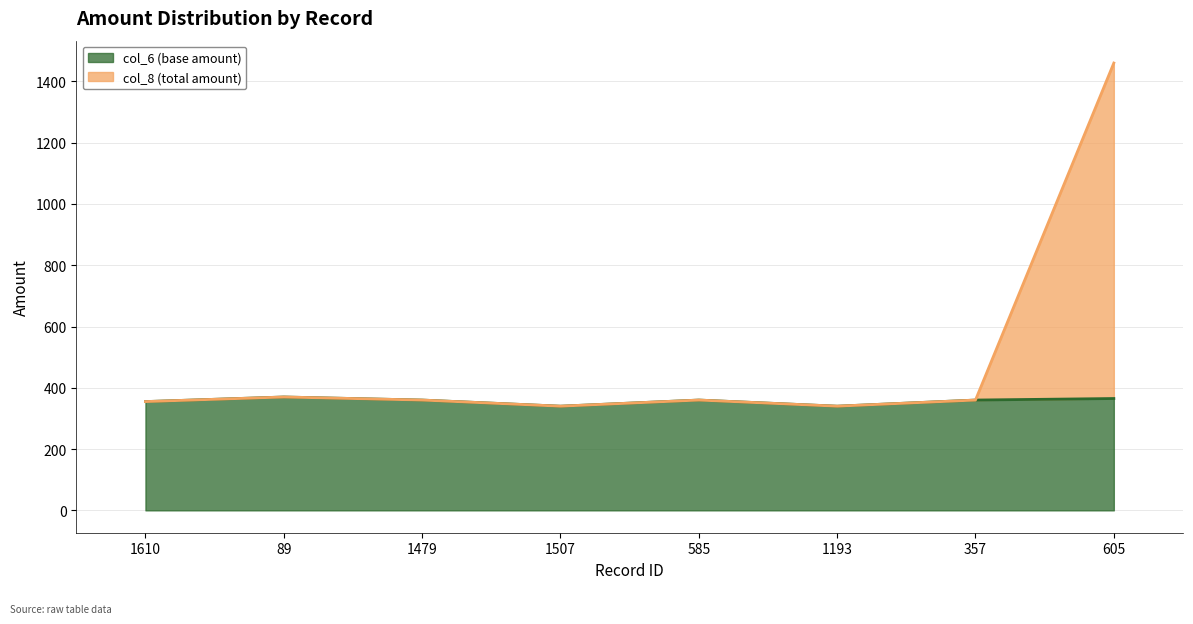

How many lines are shown in the chart?

2